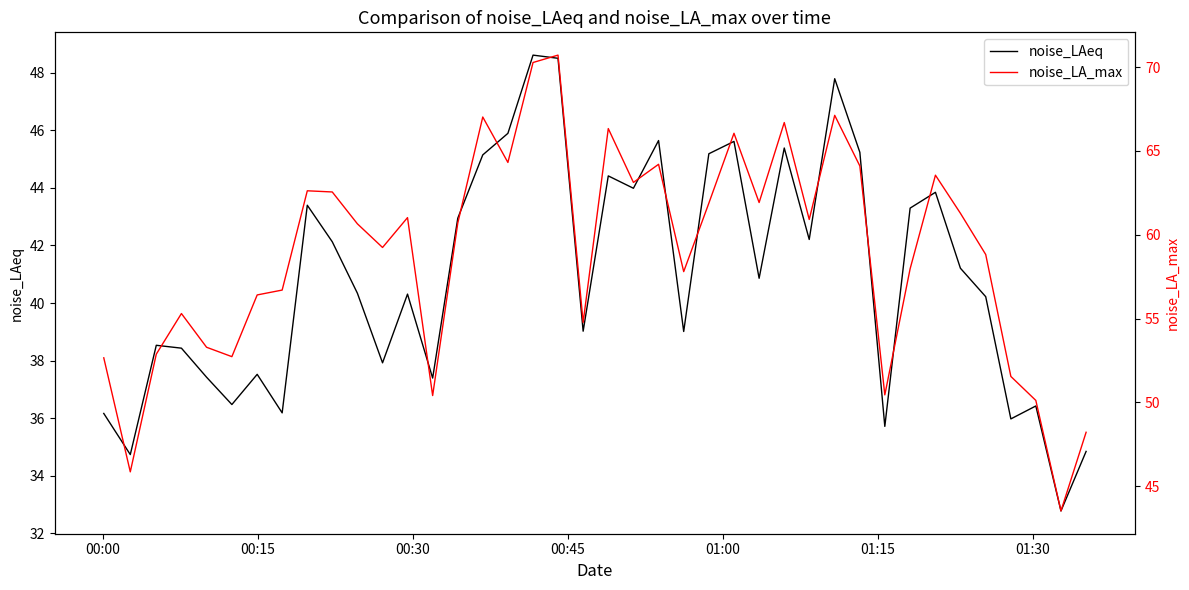

At how many categories does at least one series exceed 69?

2